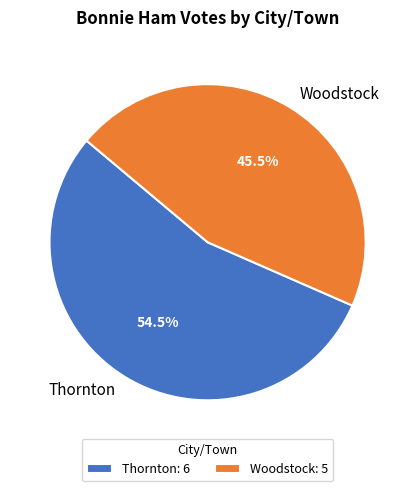

Is there any slice that represents more than half of the pie?

Yes